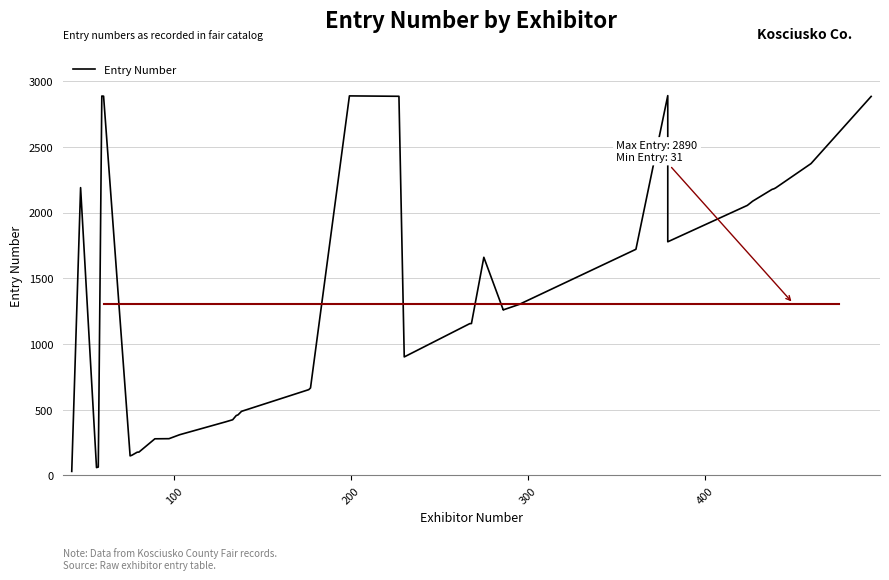

What is the smallest value displayed?

31